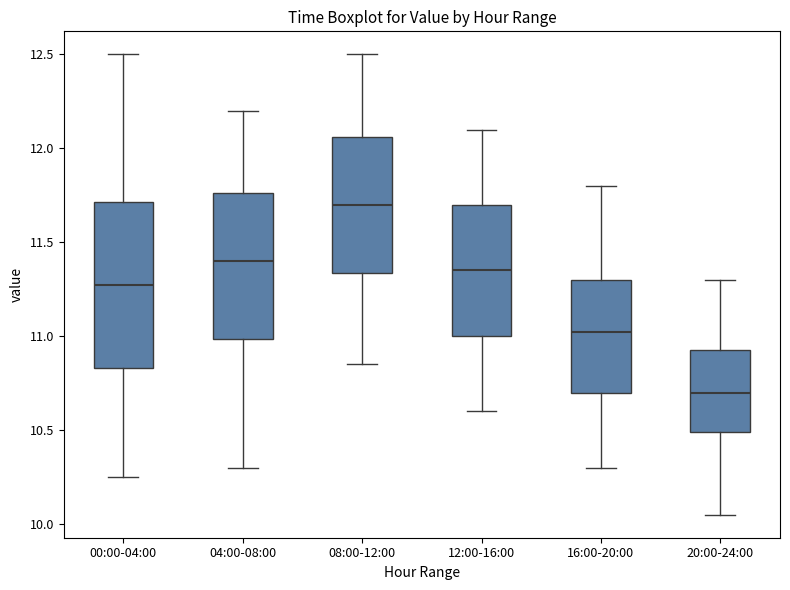

Which box is the tallest, from its lower edge to its upper edge?

00:00-04:00